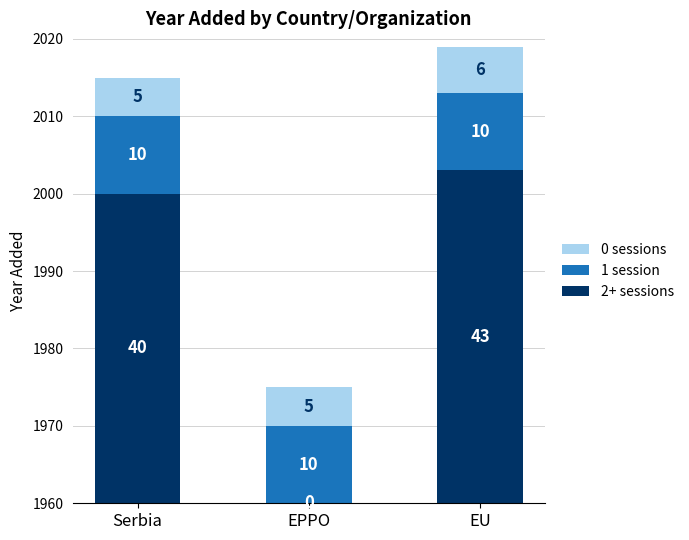

List the series in order of their peak value, lowest first.

0 sessions, 1 session, 2+ sessions